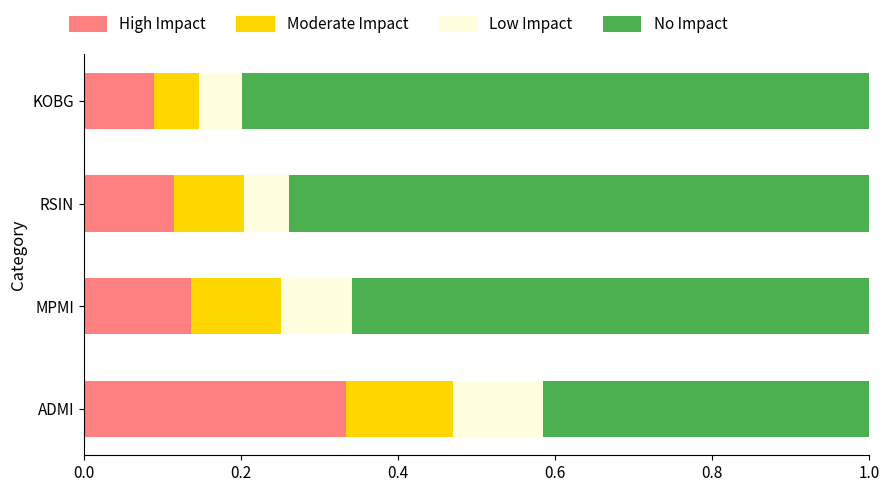

List the labels in order of High Impact value, largest first.

ADMI, MPMI, RSIN, KOBG